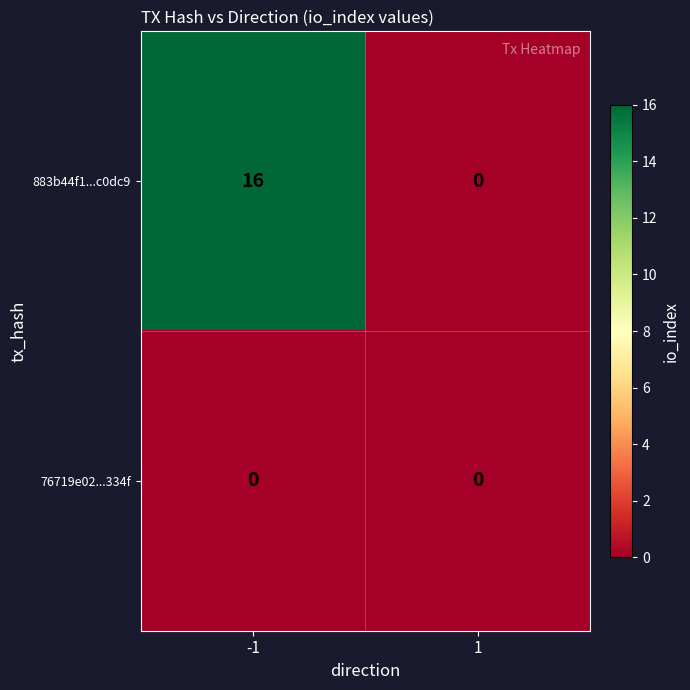

How many data points does each series have?

2